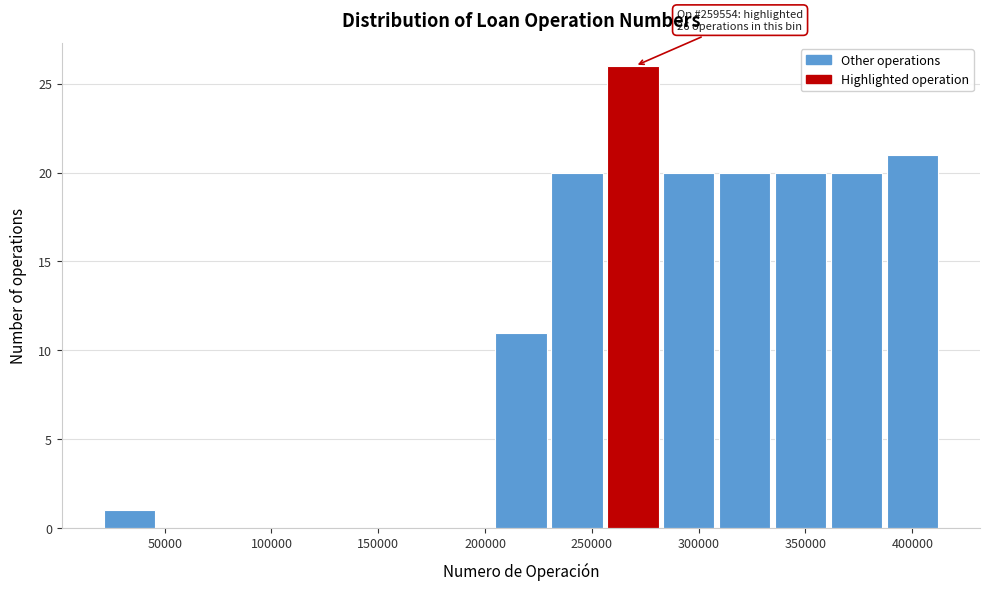

Which range on the x-axis has the tallest bar?

255000 to 285000